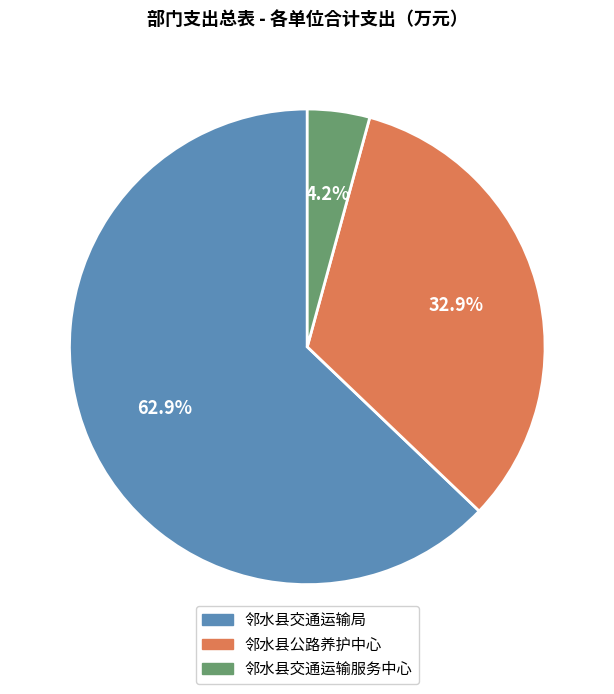

Which slice is the smallest?

邻水县交通运输服务中心